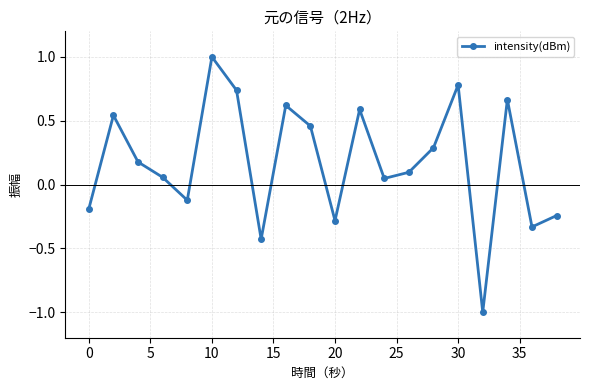

What is the difference between the maximum and minimum values?

2.0